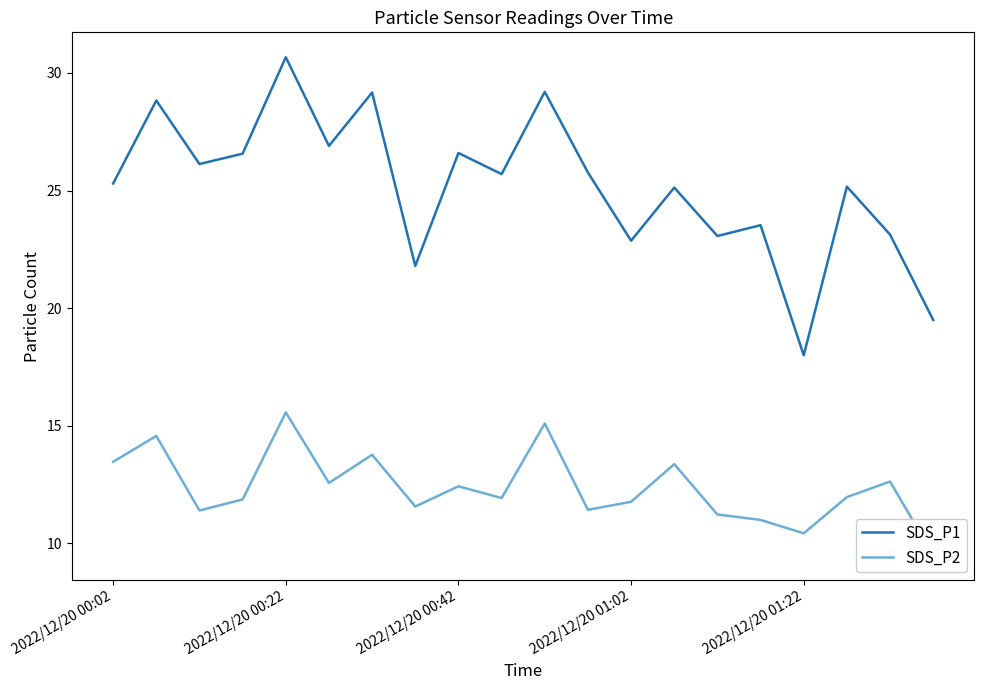

What is the value of the SDS_P1 point at the 5th from the left?

30.7